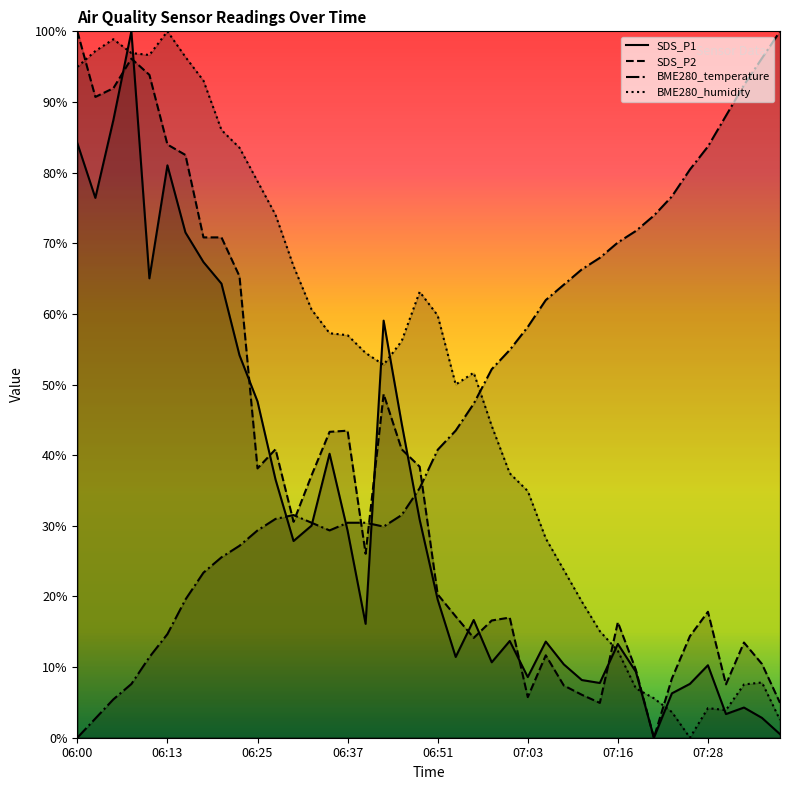

The BME280_humidity series shows 60.6 at 06:32. True or false?

True